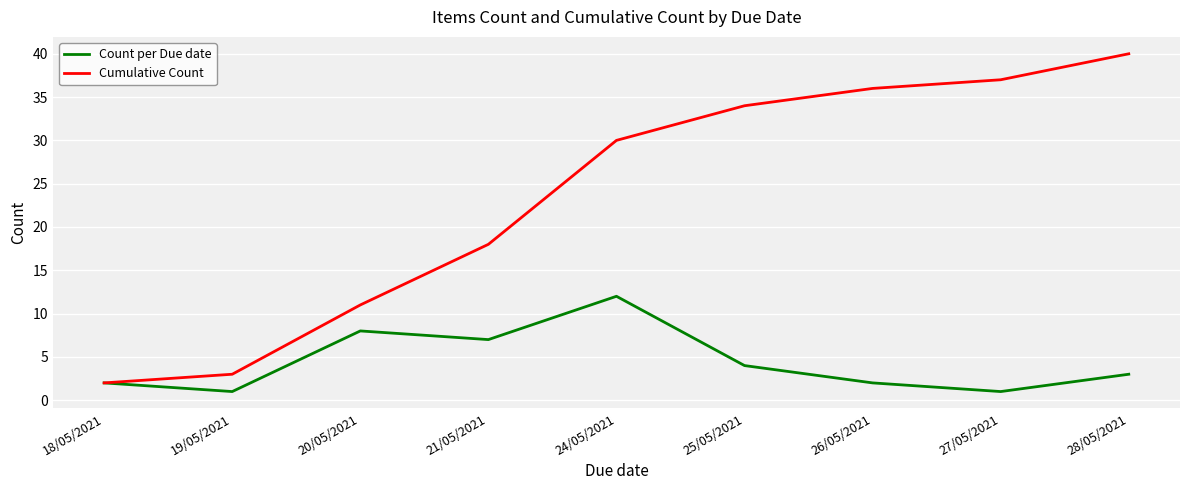

Is the value of Count per Due date at 28/05/2021 greater than the value of Cumulative Count at 20/05/2021?

No